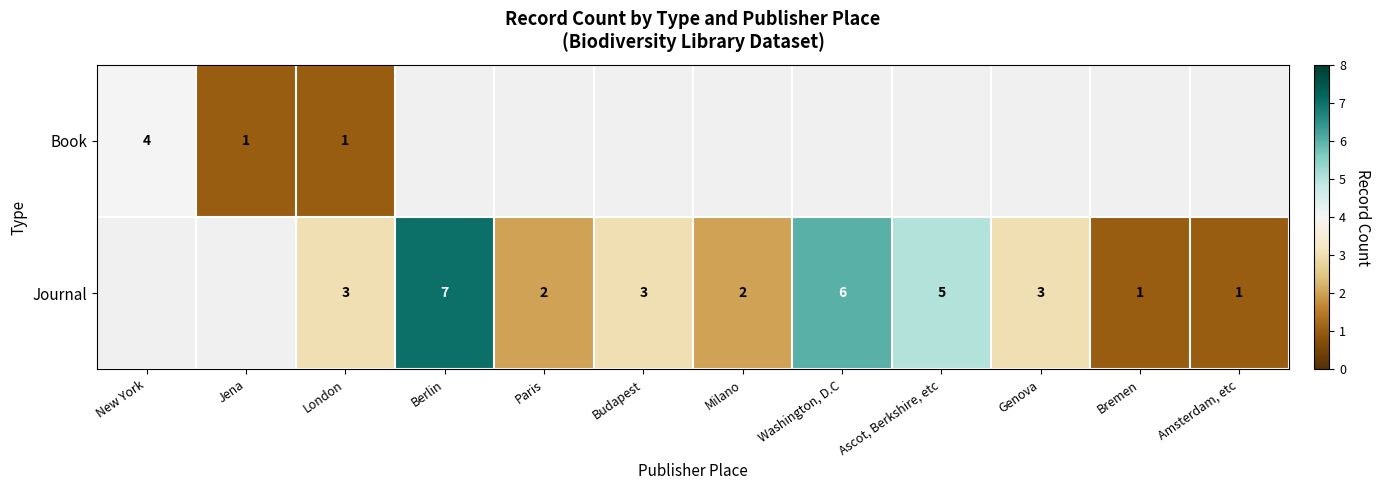

What is the spread (max minus min) of values at London?

2